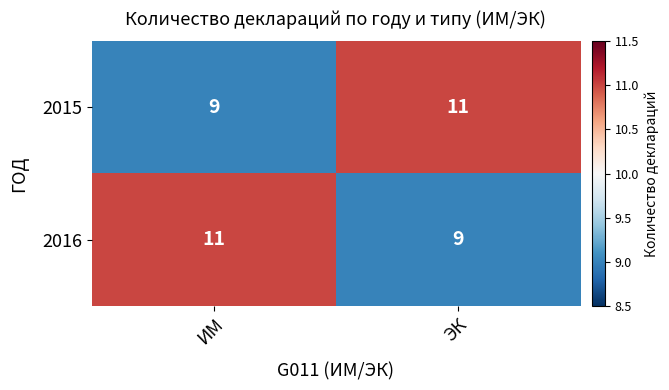

The value of 2015 at ЭК is 11. True or false?

True